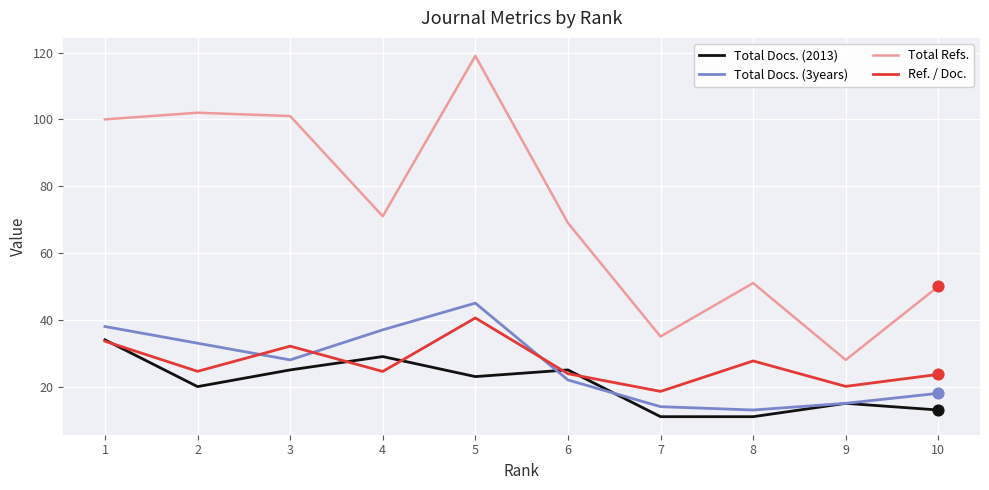

At which category is the sum across all series the highest?

5